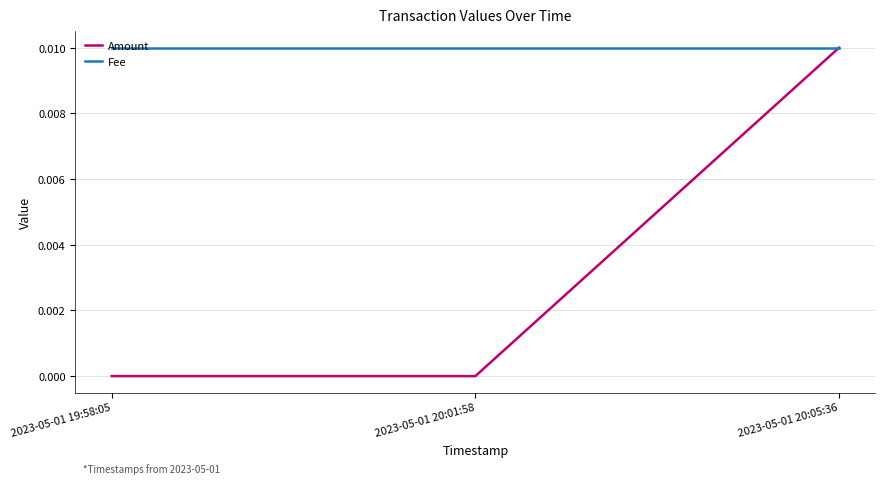

Between 2023-05-01 19:58:05 and 2023-05-01 20:05:36, which series saw the biggest shift?

Amount